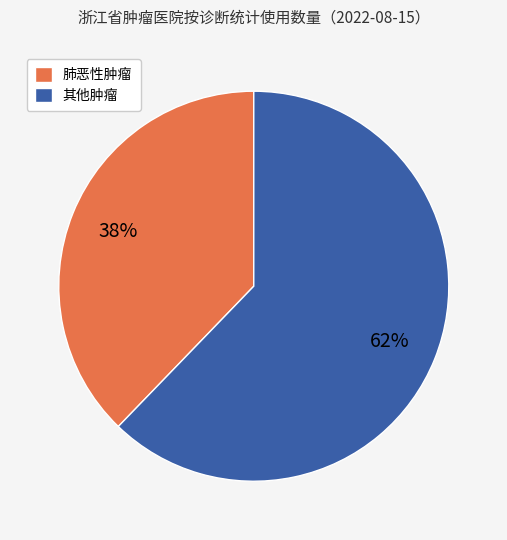

Which slice represents more than half of the pie?

其他肿瘤